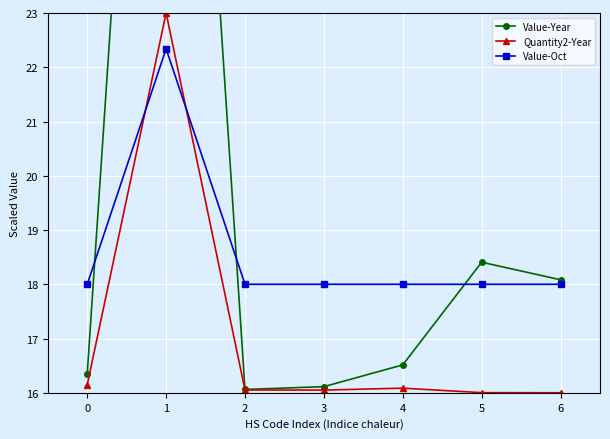

At which category is the sum across all series the highest?

1